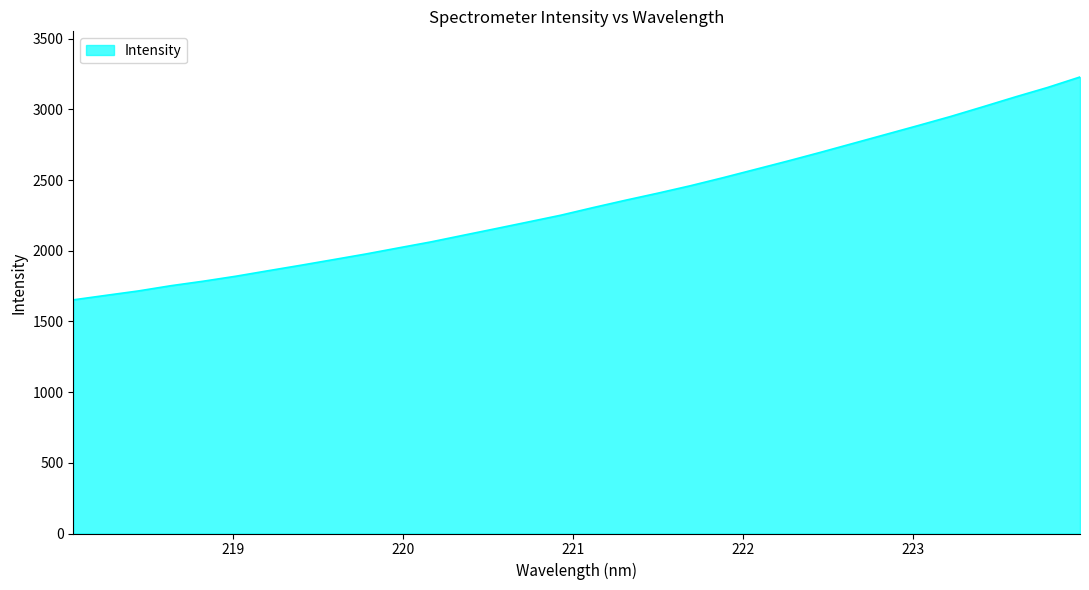

How many values are below 2305?

16